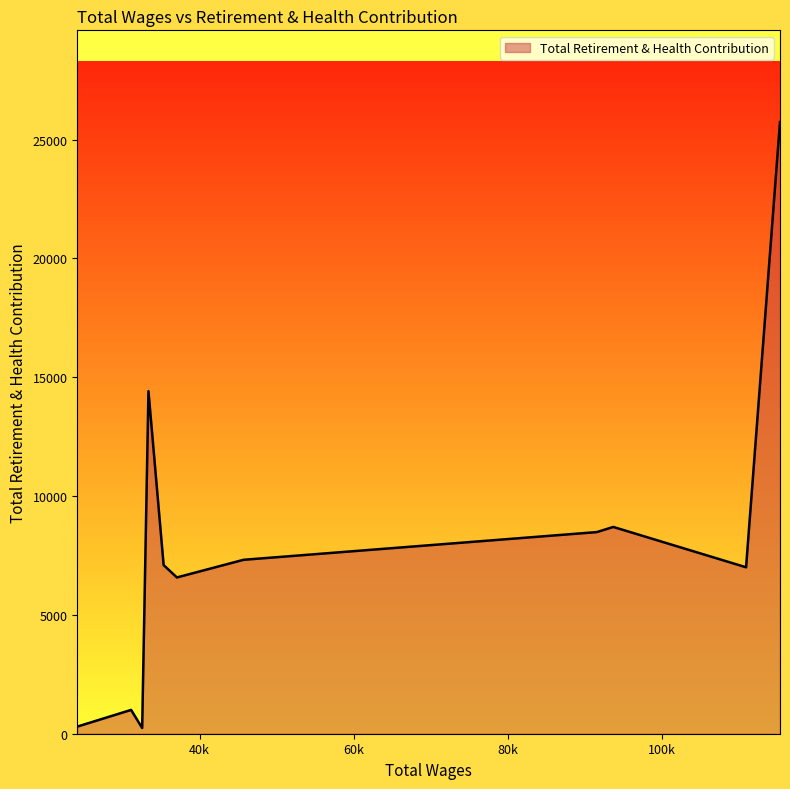

How many lines are shown in the chart?

1